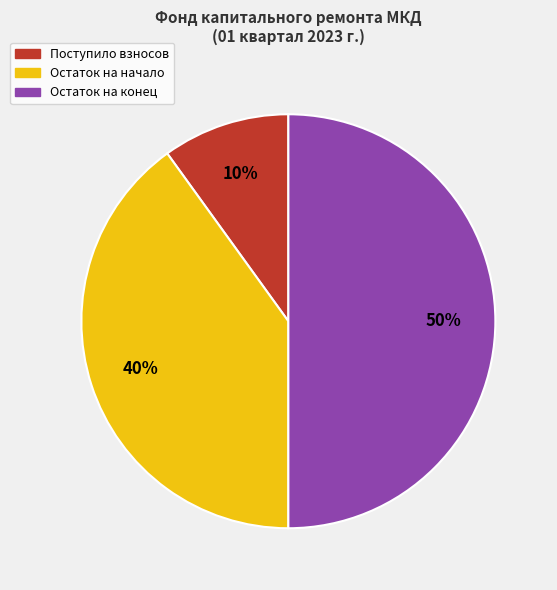

To the nearest percent, what is the difference between the largest and smallest slice percentages?

40%